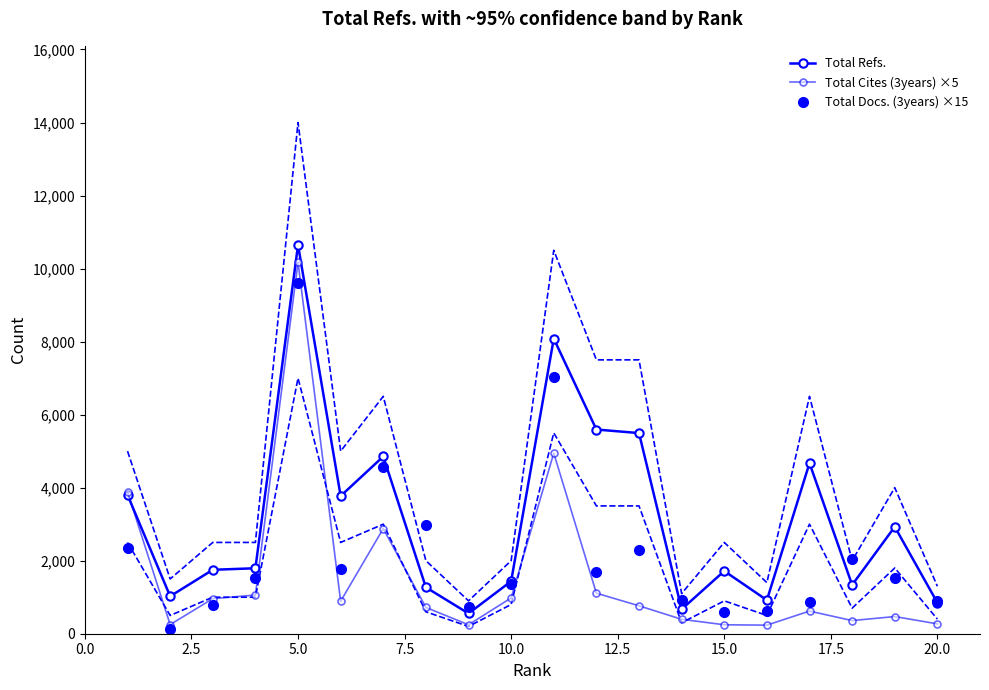

Reading left to right, what are all the values shown in this chart?

Total Refs.: 3800	1026	1751	1793	10646	3771	4854	1270	555	1437	8082	5592	5495	670	1717	920	4672	1336	2929	849
Total Cites (3years) ×5: 3885	250	960	1060	10175	890	2880	720	245	980	4945	1110	765	395	245	235	620	360	470	270
Total Docs. (3years) ×15: 2355	135	795	1530	9600	1785	4575	2985	735	1350	7020	1680	2280	915	600	630	870	2055	1515	885